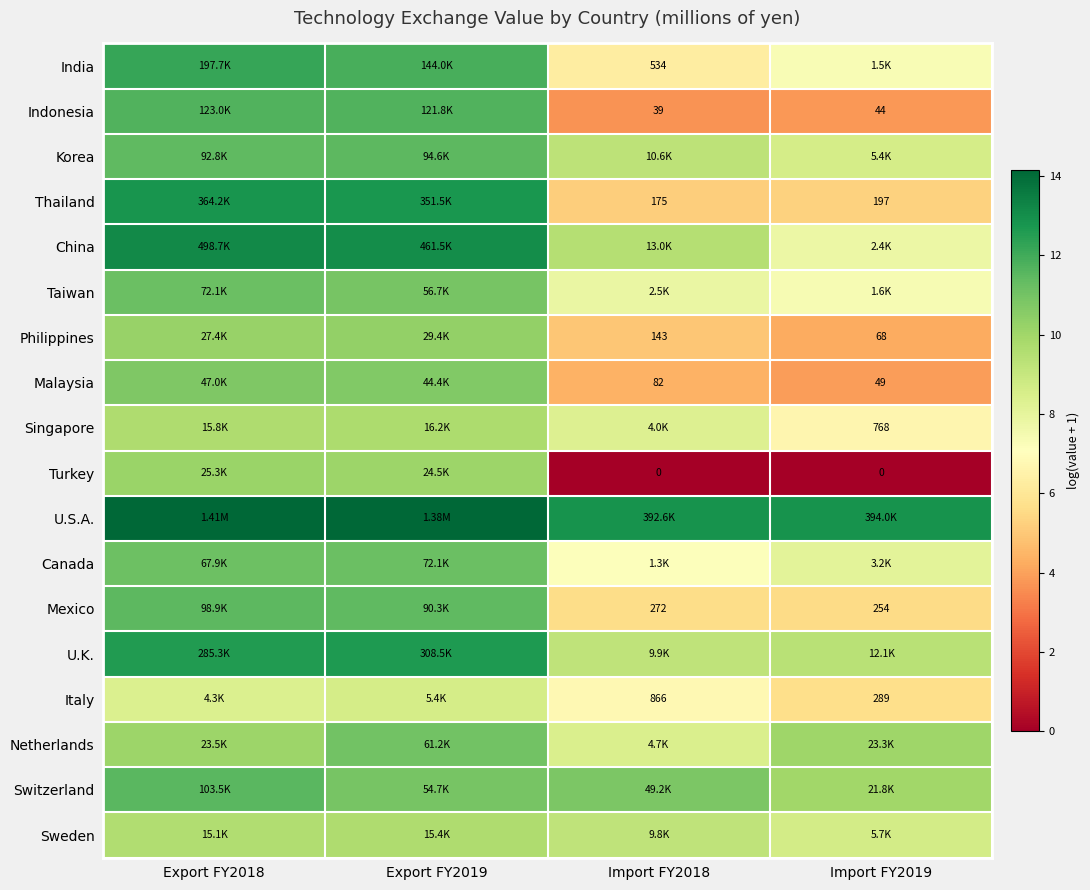

What value does the Sweden series have at Import FY2019?

8.7